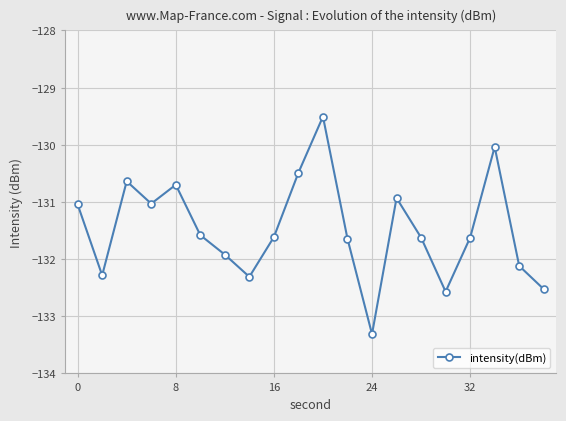

How many interior local peaks (higher than both neighbors) does the data have?

5